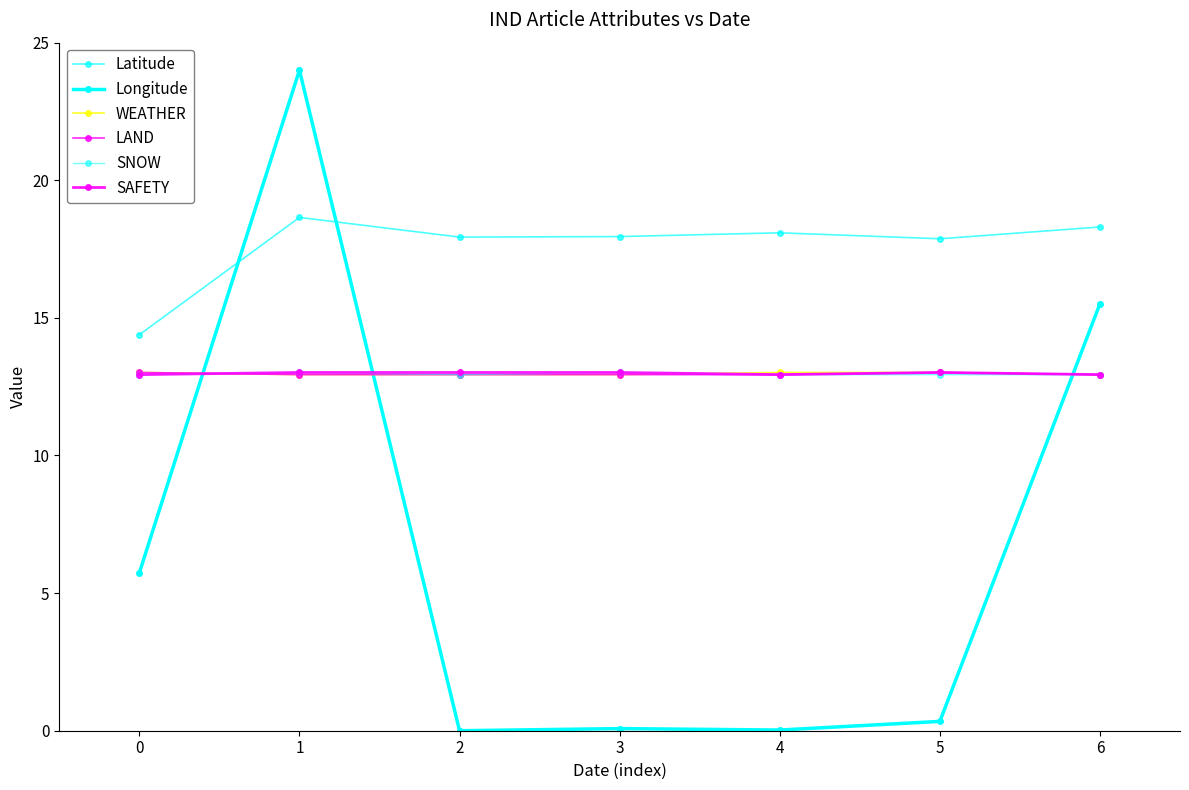

True or false: Latitude and SAFETY cross at least once.

False